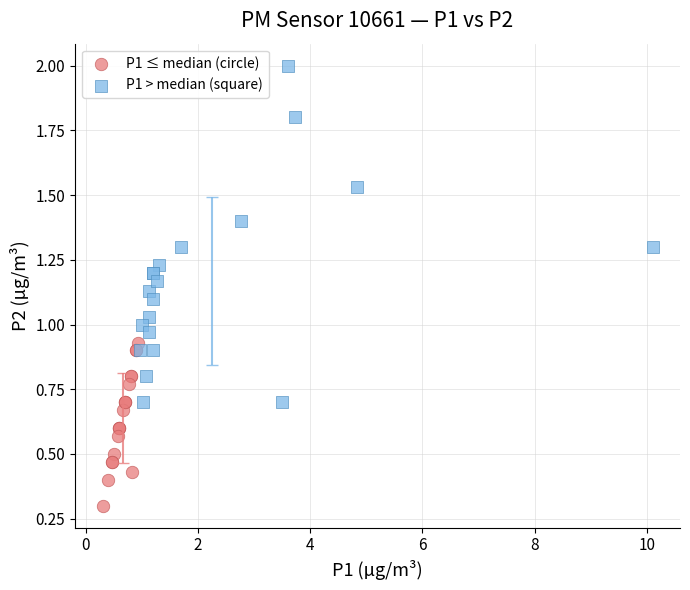

Which series reaches the minimum Y coordinate?

P1 ≤ median (circle)